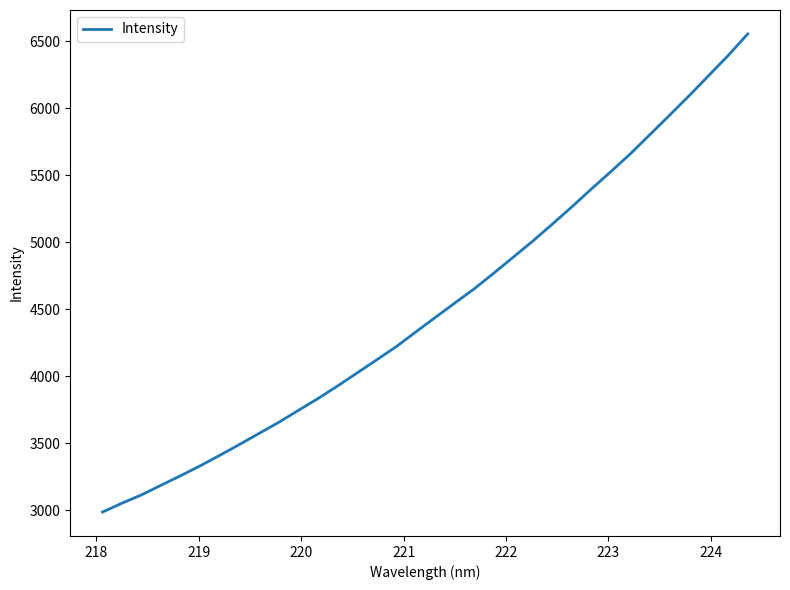

True or false: there are more than 1 points higher than both neighbors.

False